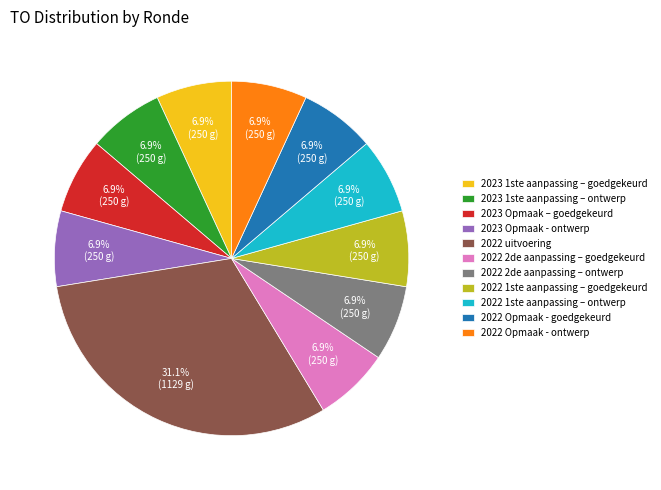

Is it true that 2022 2de aanpassing – ontwerp is 7% of the pie?

True